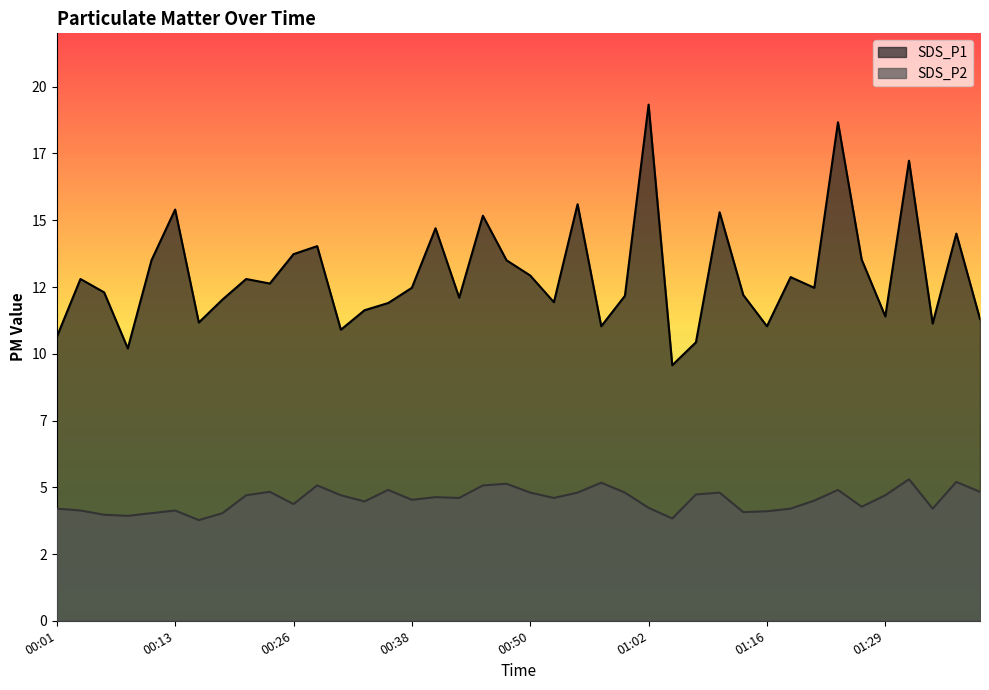

What position from the right is 01:18?

9